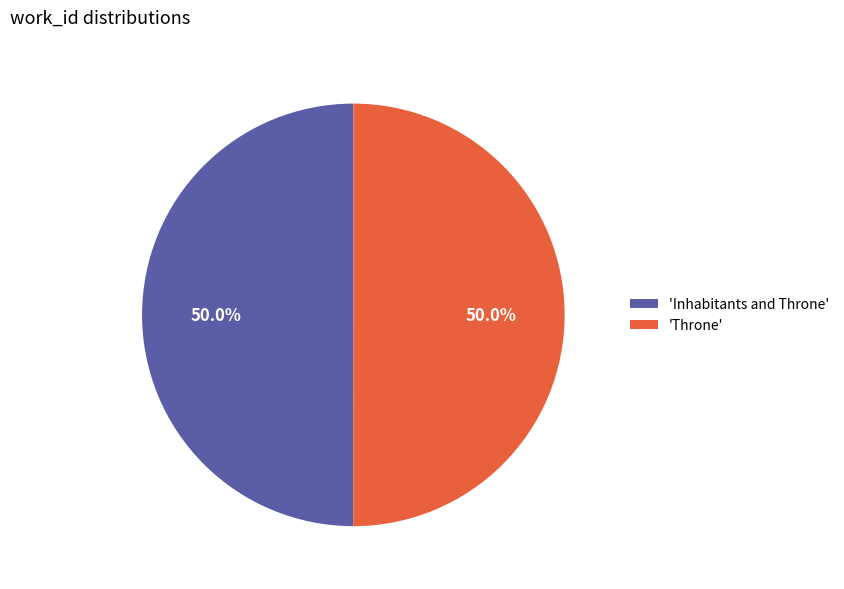

Count the number of slices in the pie.

2